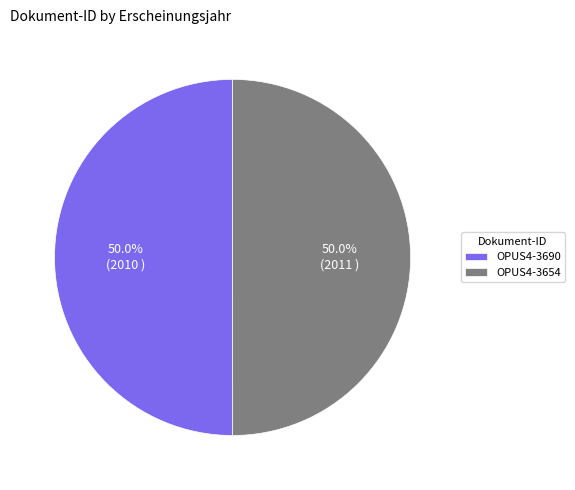

How much of the chart is everything except OPUS4-3654?

50.0%